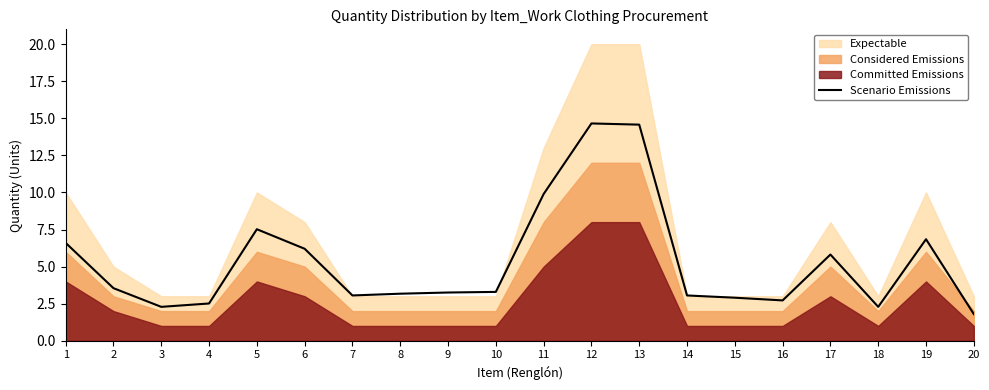

How many points are higher than both their immediate neighbors (excluding endpoints)?

4